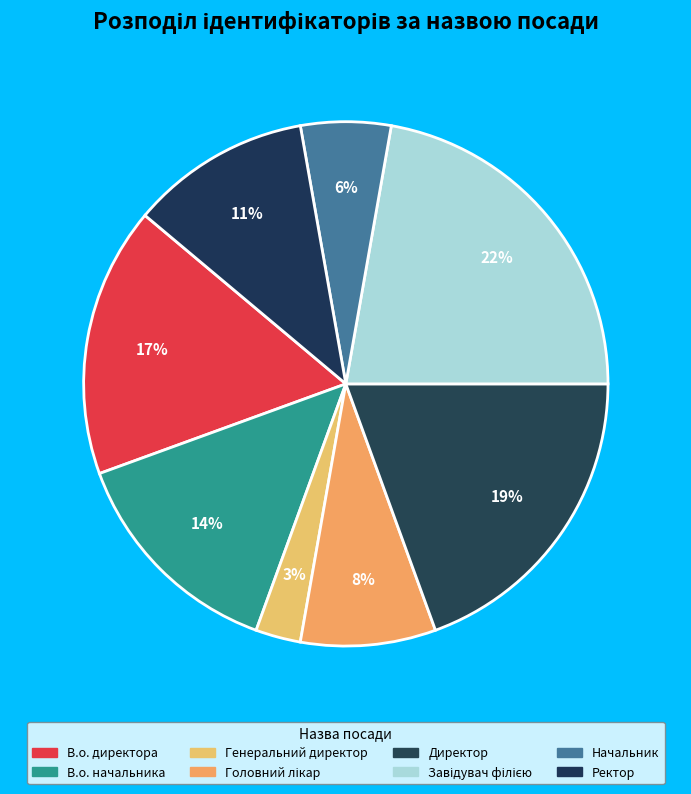

What is the total percentage of Ректор and Головний лікар?

19.4%